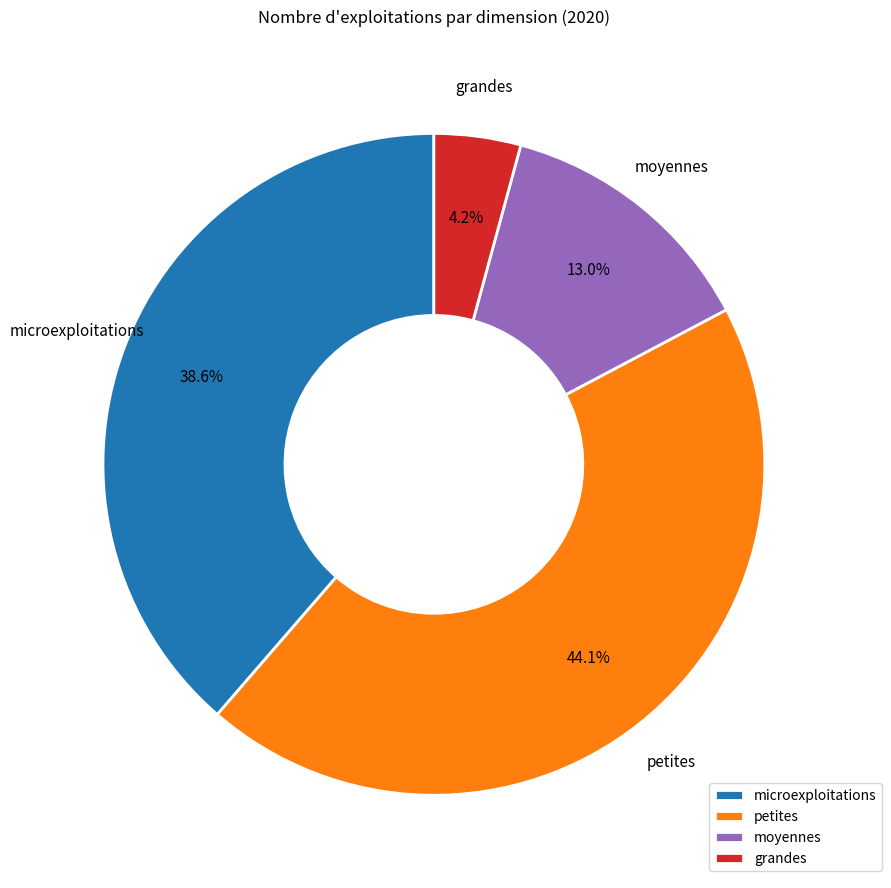

Which has a higher value, moyennes or petites?

petites